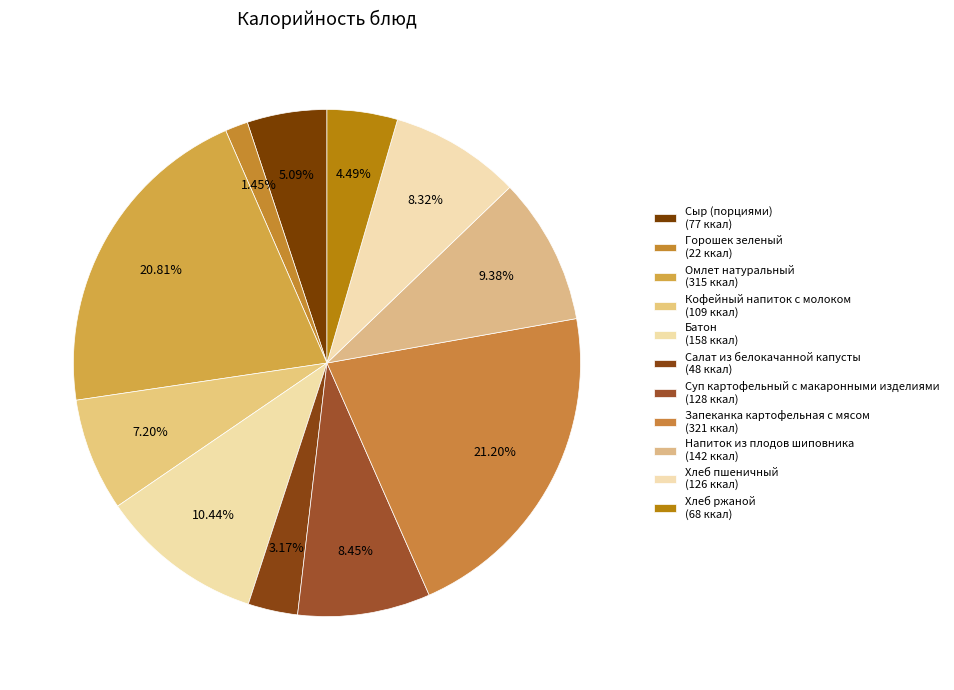

To the nearest percent, what portion does Батон represent?

10%